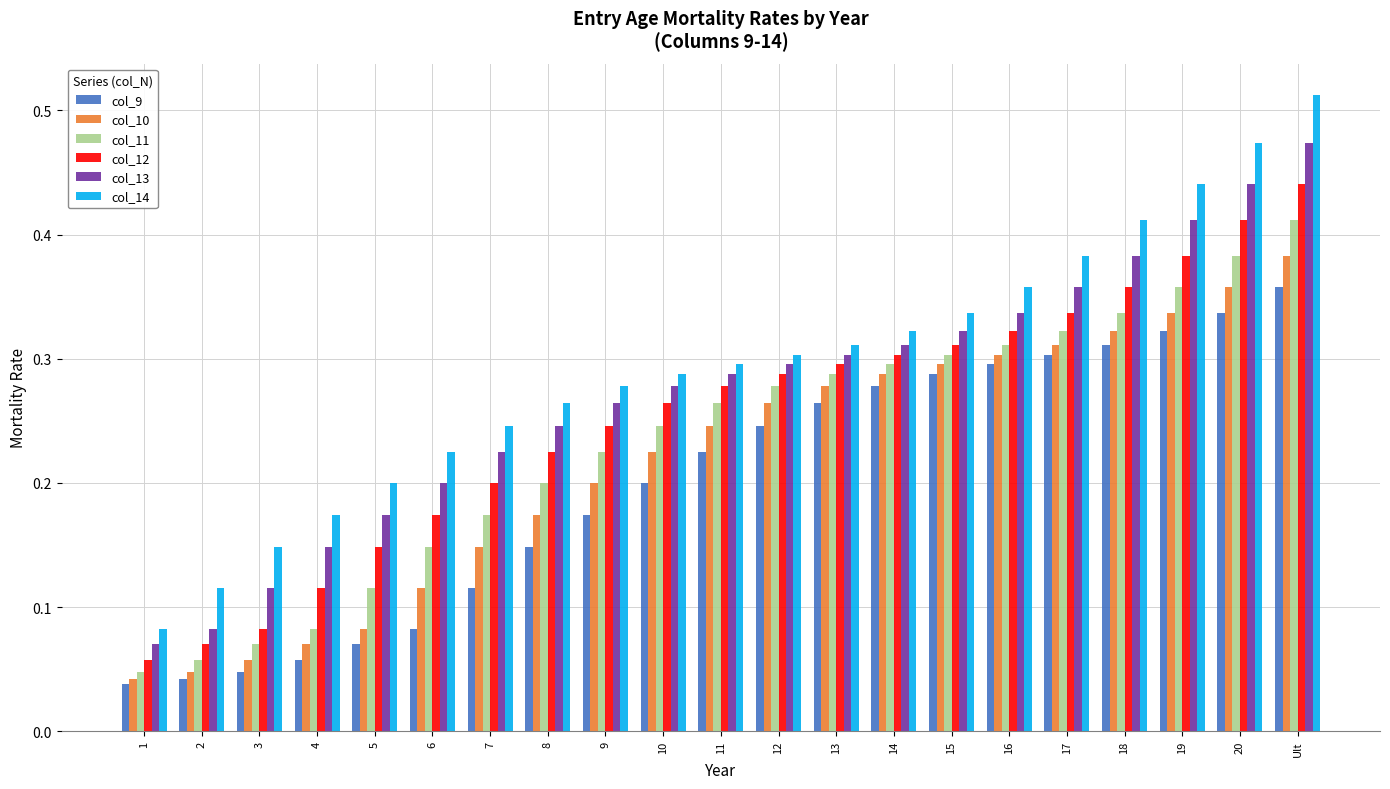

How many col_9 values are between 0 and 1?

21